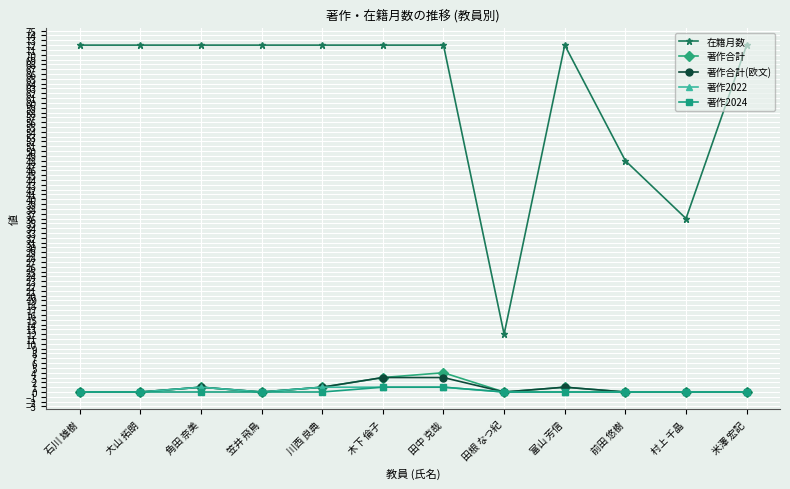

What is the sum of all 著作合計 values?

10